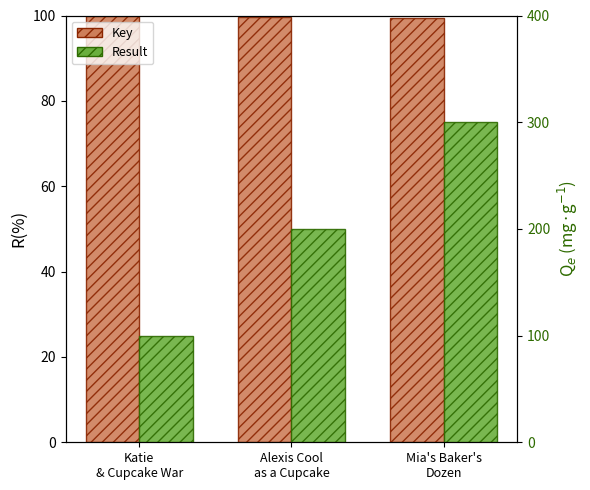

Count the number of categories in the chart.

3